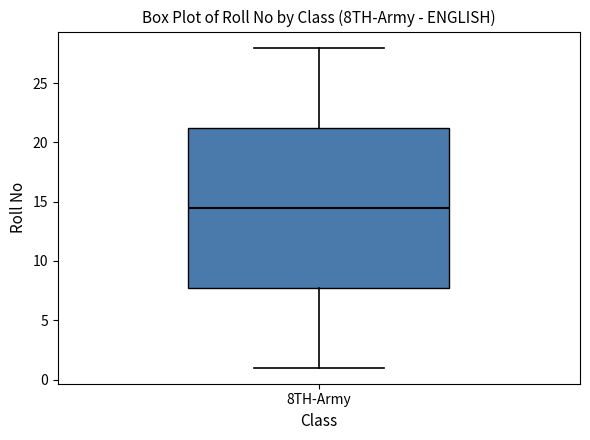

Read this box plot against the y-axis: the position of the median line, the range covered by the box, and the ends of both whiskers. The values are not printed on the chart, so give them approximately, as read against the axis.

median 14.5, box 8.0 to 21.5, whiskers 1.0 to 28.0